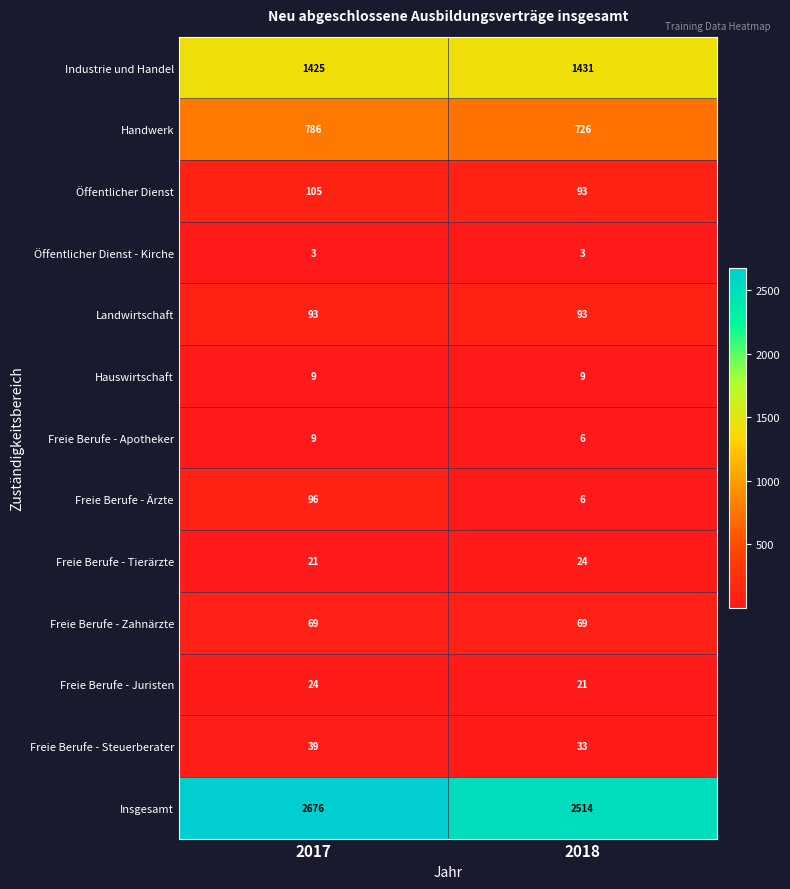

What is the difference between the highest and lowest values at 2017?

2673